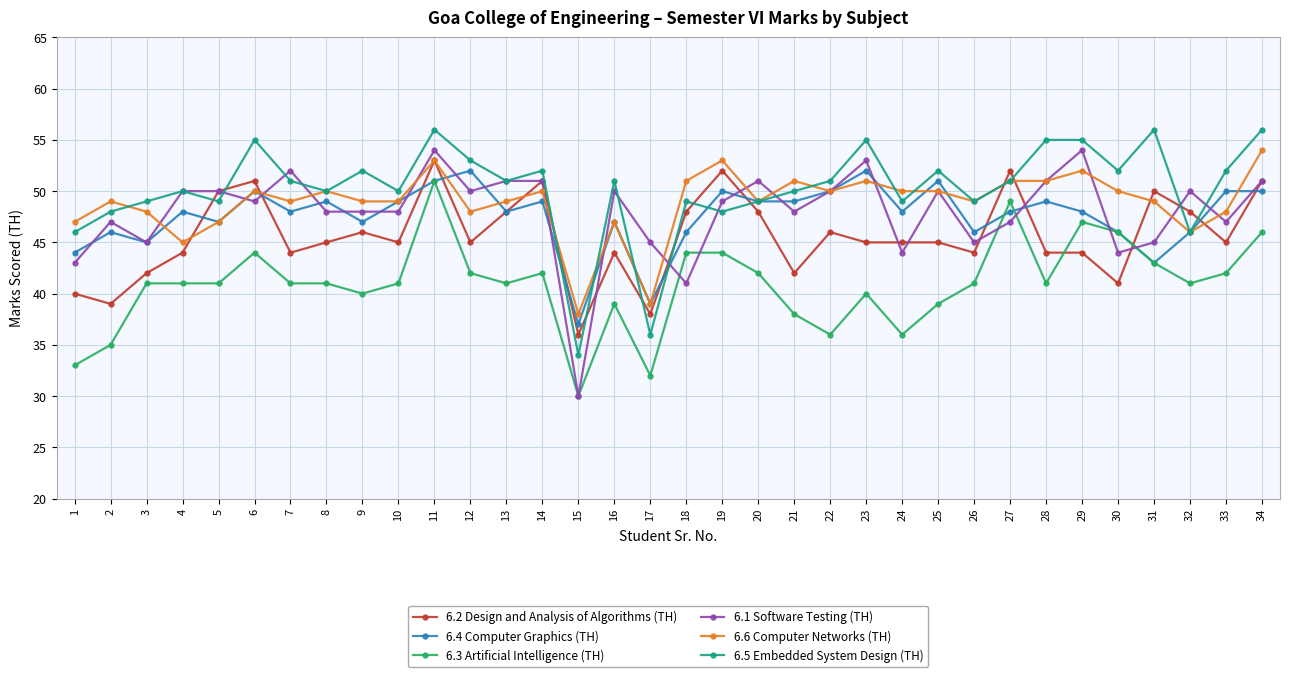

What is the average value of the 6.2 Design and Analysis of Algorithms (TH) series?

46